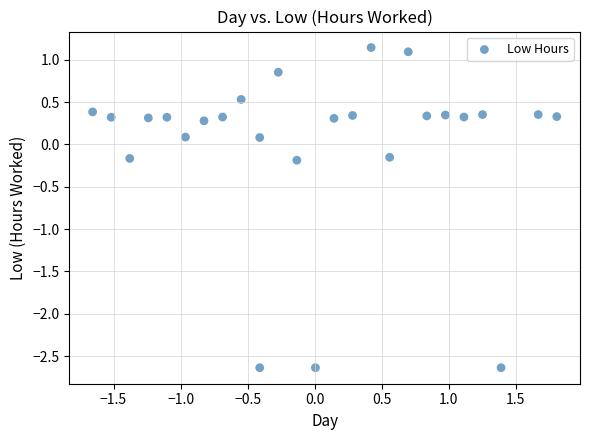

What is the range of Y values (max minus min)?

3.8